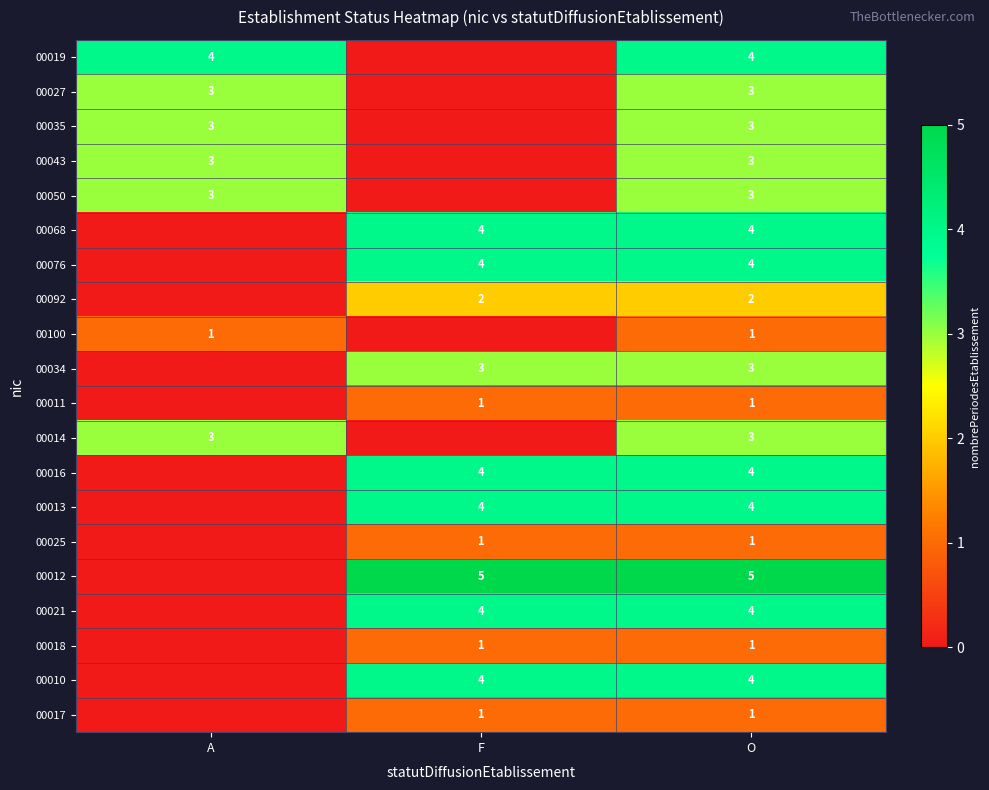

The 00034 series shows 5 at O. True or false?

False